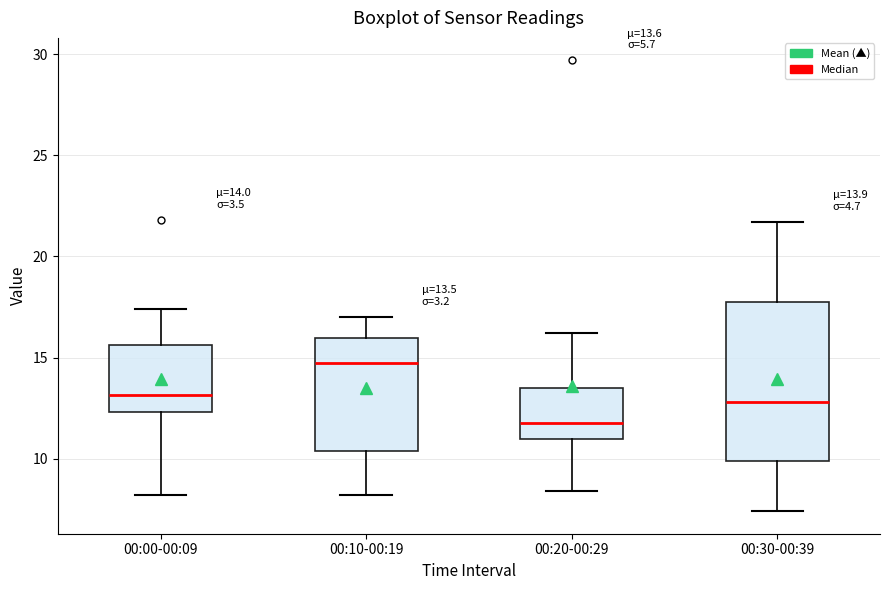

Which box's median line is the lowest?

00:20-00:29